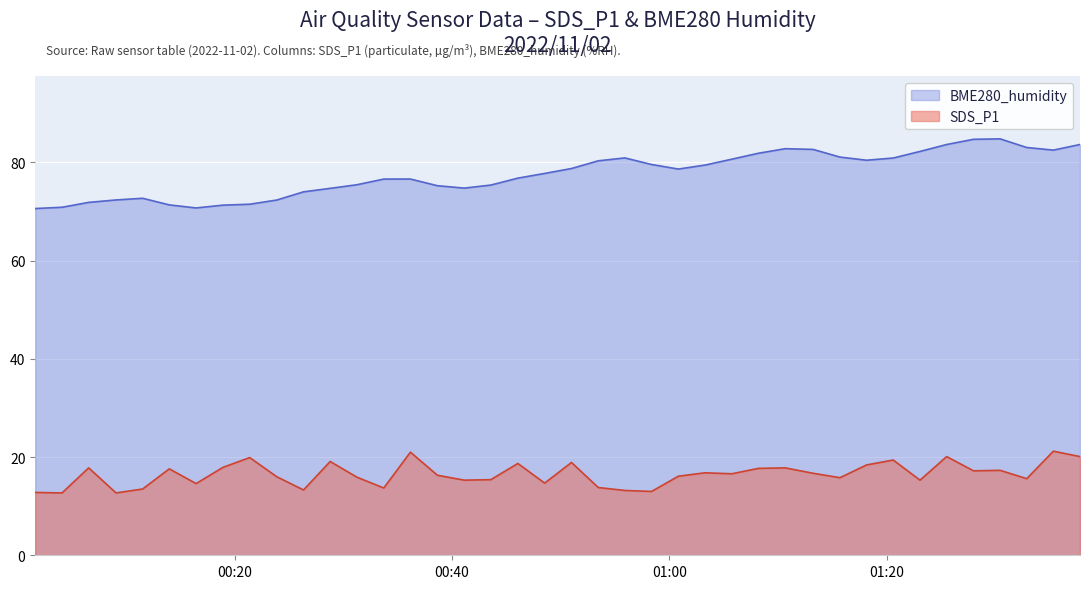

What is the difference between the SDS_P1 values at 2022/11/02 01:00:50 and 2022/11/02 01:10:40?

1.7